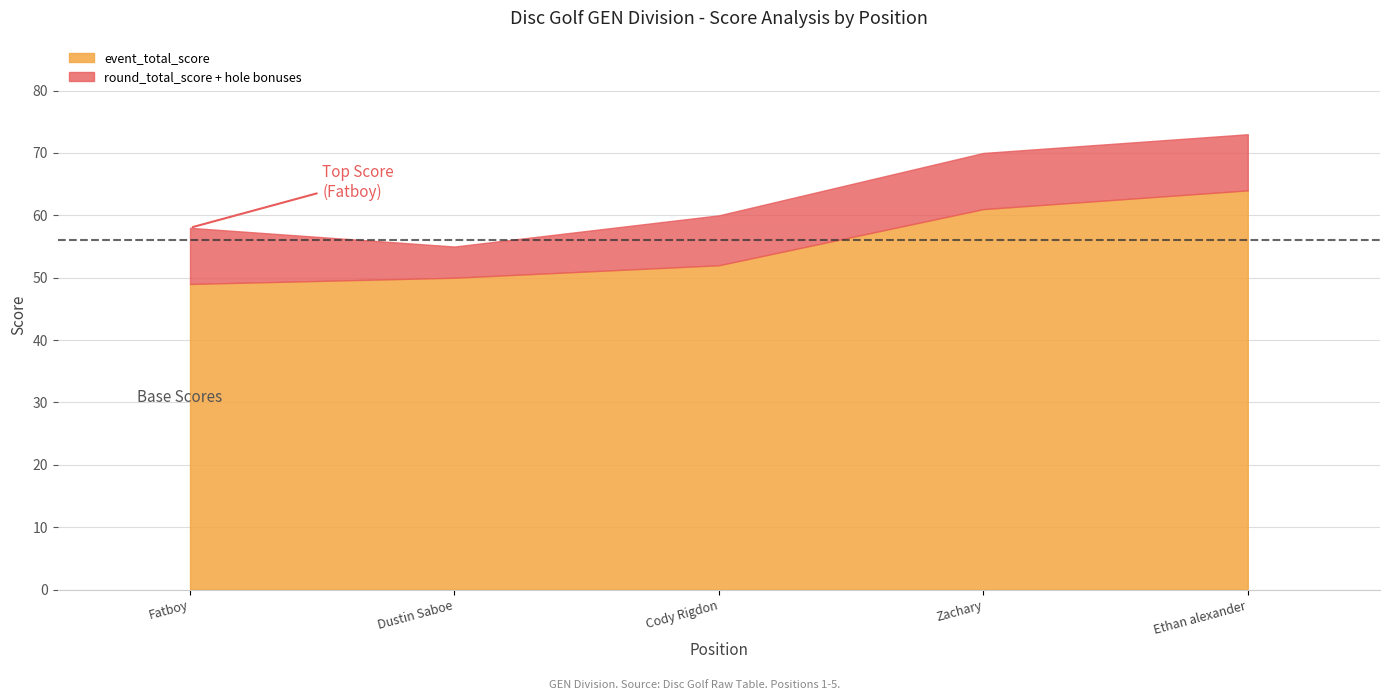

What is the difference between the second highest and second lowest values in the event_total_score series?

11